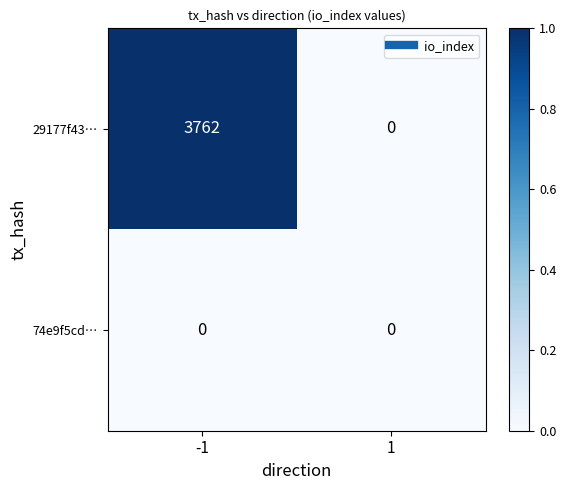

Which series has the largest range (max minus min)?

29177f43…